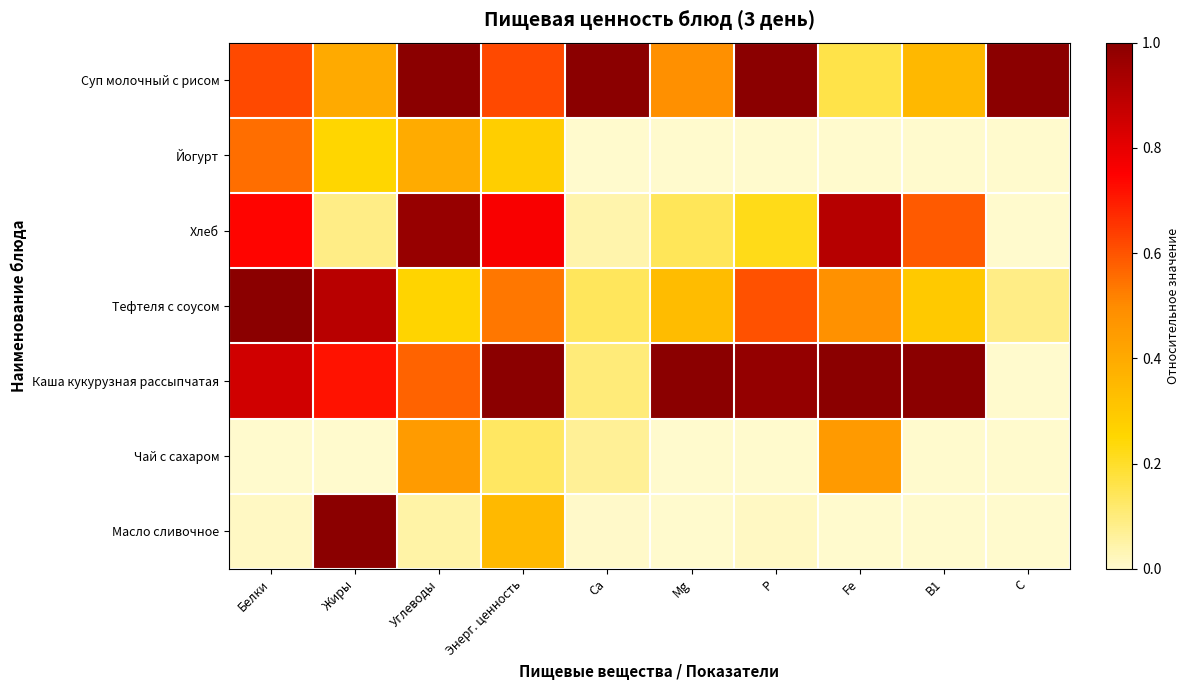

Reading left to right, what are all the values shown in this chart?

Суп молочный с рисом: Белки=0.6	Жиры=0.4	Углеводы=1.0	Энерг. ценность=0.6	Са=1.0	Mg=0.5	Р=1.0	Fe=0.2	В1=0.4	С=1.0
Йогурт: Белки=0.6	Жиры=0.2	Углеводы=0.4	Энерг. ценность=0.3	Са=0.0	Mg=0.0	Р=0.0	Fe=0.0	В1=0.0	С=0.0
Хлеб: Белки=0.7	Жиры=0.1	Углеводы=1.0	Энерг. ценность=0.8	Са=0.0	Mg=0.1	Р=0.2	Fe=0.9	В1=0.6	С=0.0
Тефтеля с соусом: Белки=1.0	Жиры=0.9	Углеводы=0.3	Энерг. ценность=0.5	Са=0.1	Mg=0.3	Р=0.6	Fe=0.5	В1=0.3	С=0.1
Каша кукурузная рассыпчатая: Белки=0.8	Жиры=0.7	Углеводы=0.6	Энерг. ценность=1.0	Са=0.1	Mg=1.0	Р=1.0	Fe=1.0	В1=1.0	С=0.0
Чай с сахаром: Белки=0.0	Жиры=0.0	Углеводы=0.4	Энерг. ценность=0.1	Са=0.1	Mg=0.0	Р=0.0	Fe=0.5	В1=0.0	С=0.0
Масло сливочное: Белки=0.0	Жиры=1.0	Углеводы=0.0	Энерг. ценность=0.4	Са=0.0	Mg=0.0	Р=0.0	Fe=0.0	В1=0.0	С=0.0